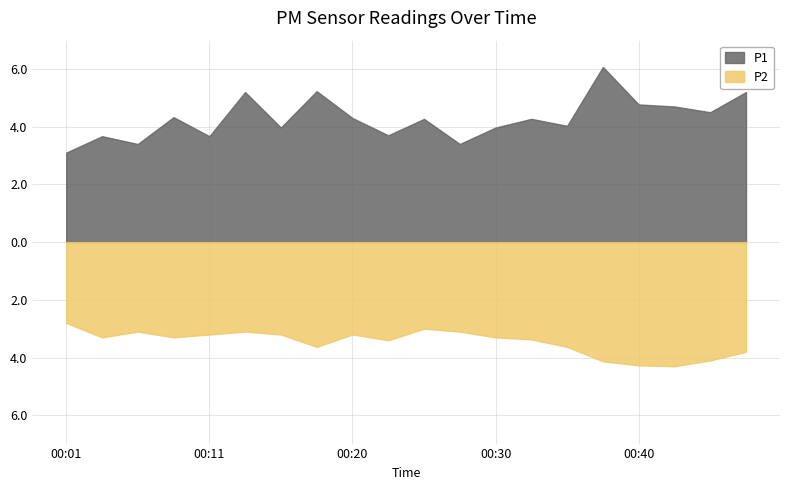

Which label corresponds to the smallest value in the chart?

00:01